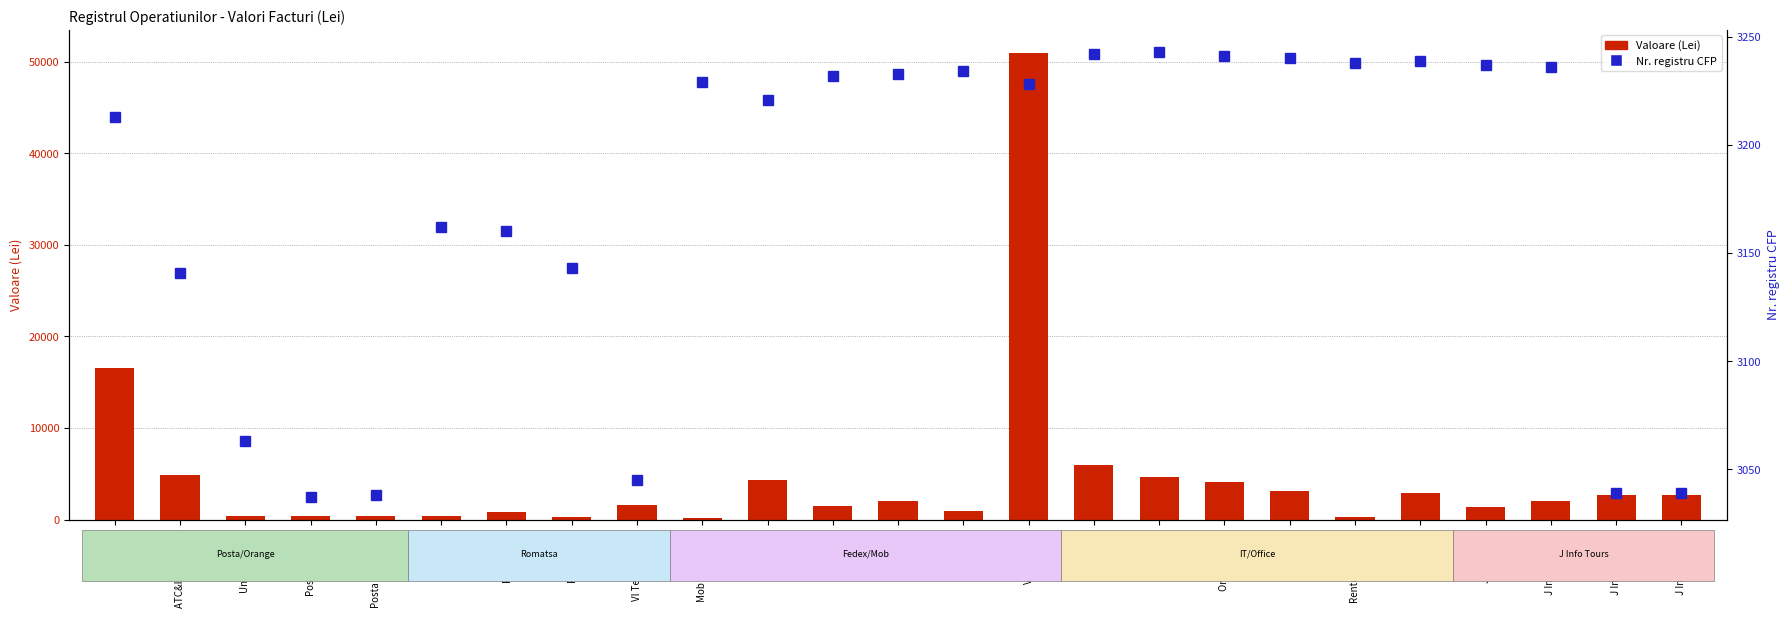

Which label corresponds to the smallest value in the chart?

Mob Intermedia